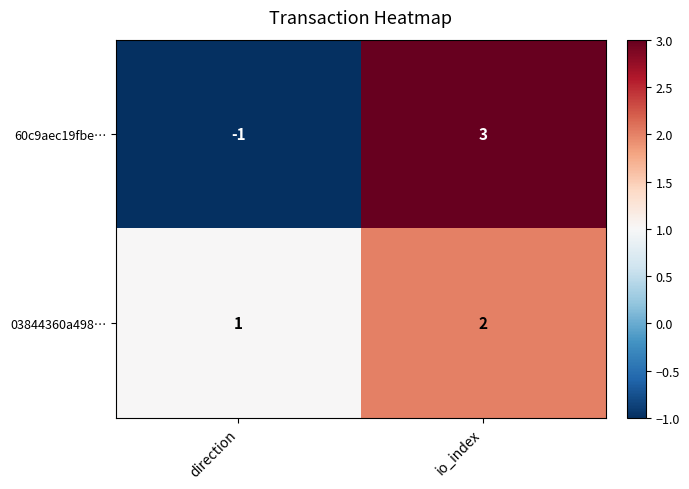

What is the sum of the 03844360a498… values at io_index and direction?

3